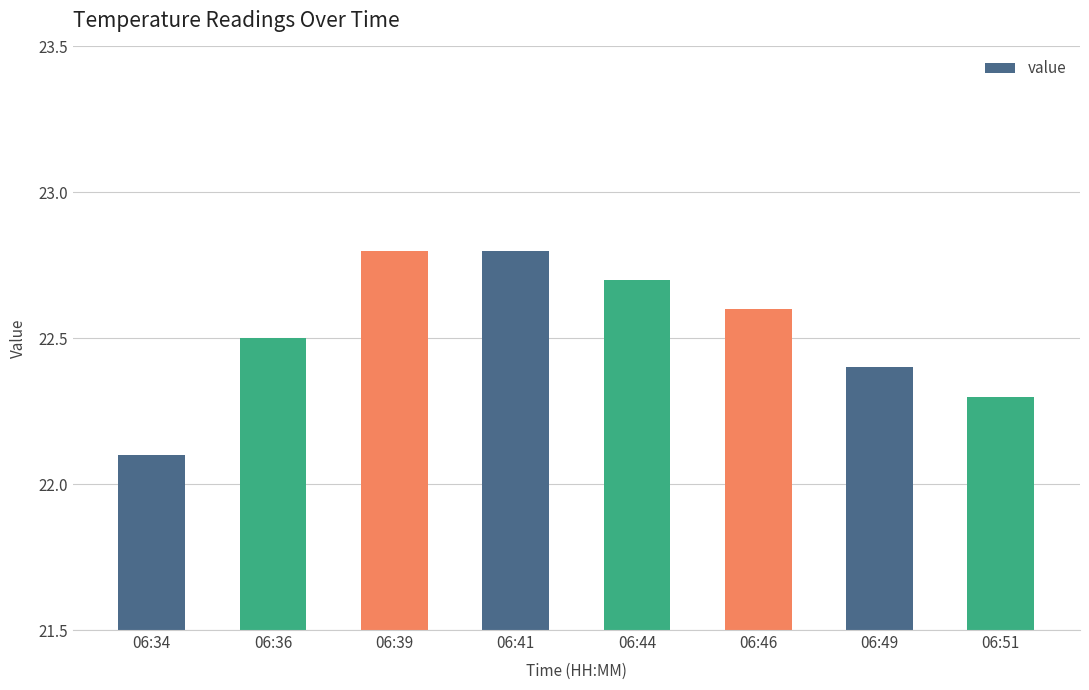

Read the value at 06:41.

22.8